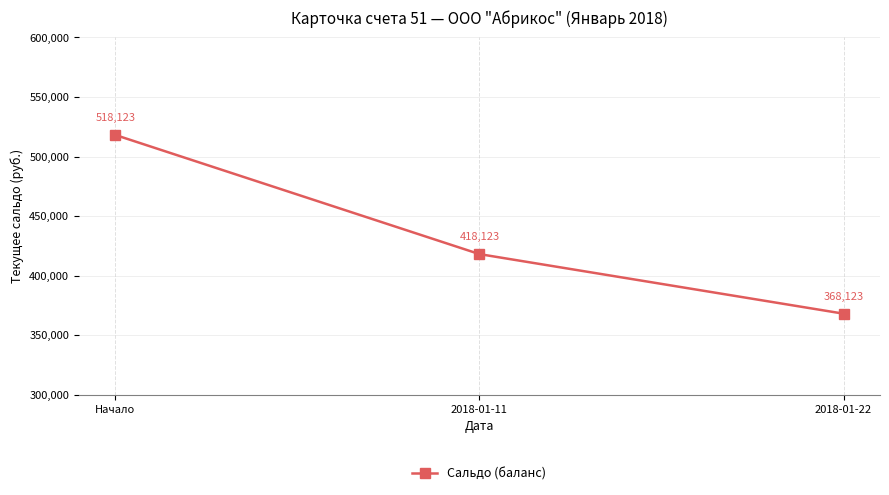

How many series are shown in this chart?

1